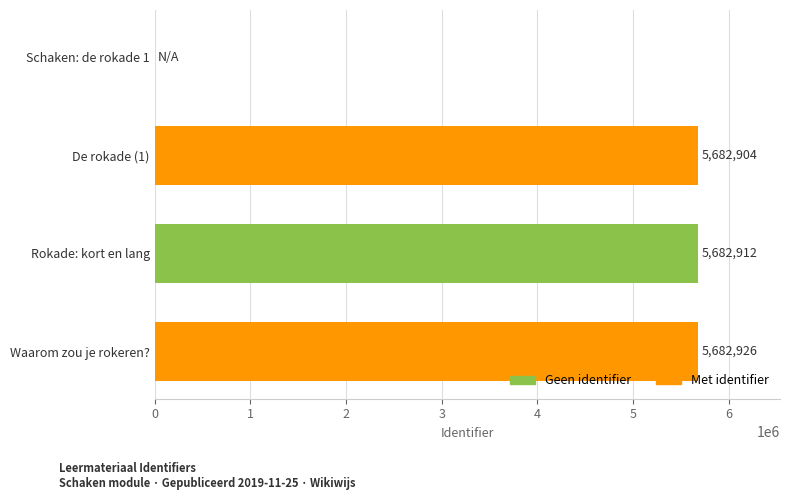

Reading bottom to top, extract all data points from this chart.

Waarom zou je rokeren?=5682926	Rokade: kort en lang=5682912	De rokade (1)=5682904	Schaken: de rokade 1=0